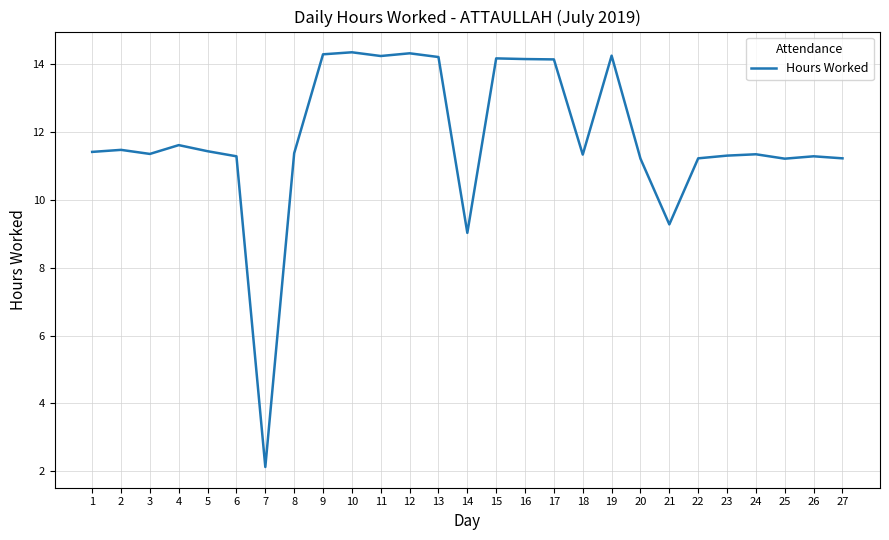

True or false: the data has more than 0 interior local peaks.

True